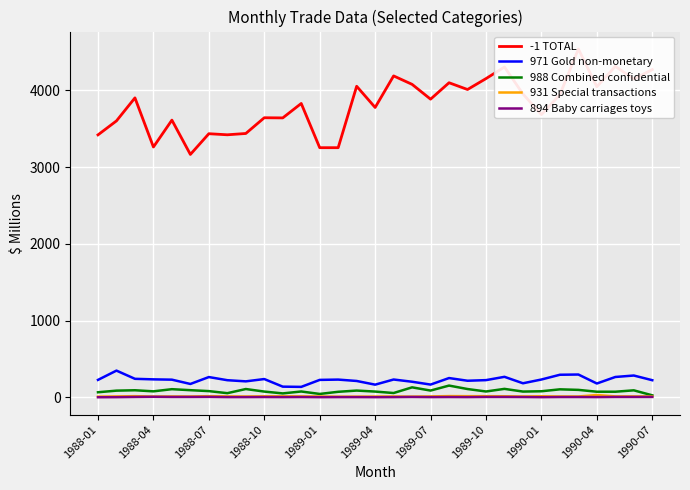

Rank the series by their maximum value, from lowest to highest.

894 Baby carriages toys, 931 Special transactions, 988 Combined confidential, 971 Gold non-monetary, -1 TOTAL